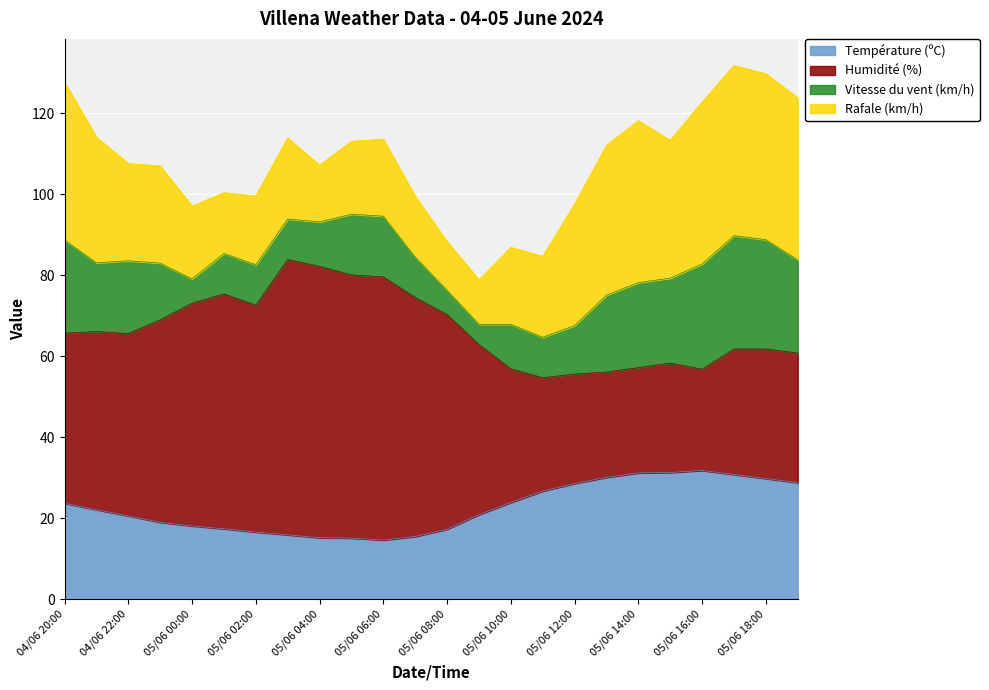

True or false: Humidité (%) and Température (ºC) intersect in this chart.

False